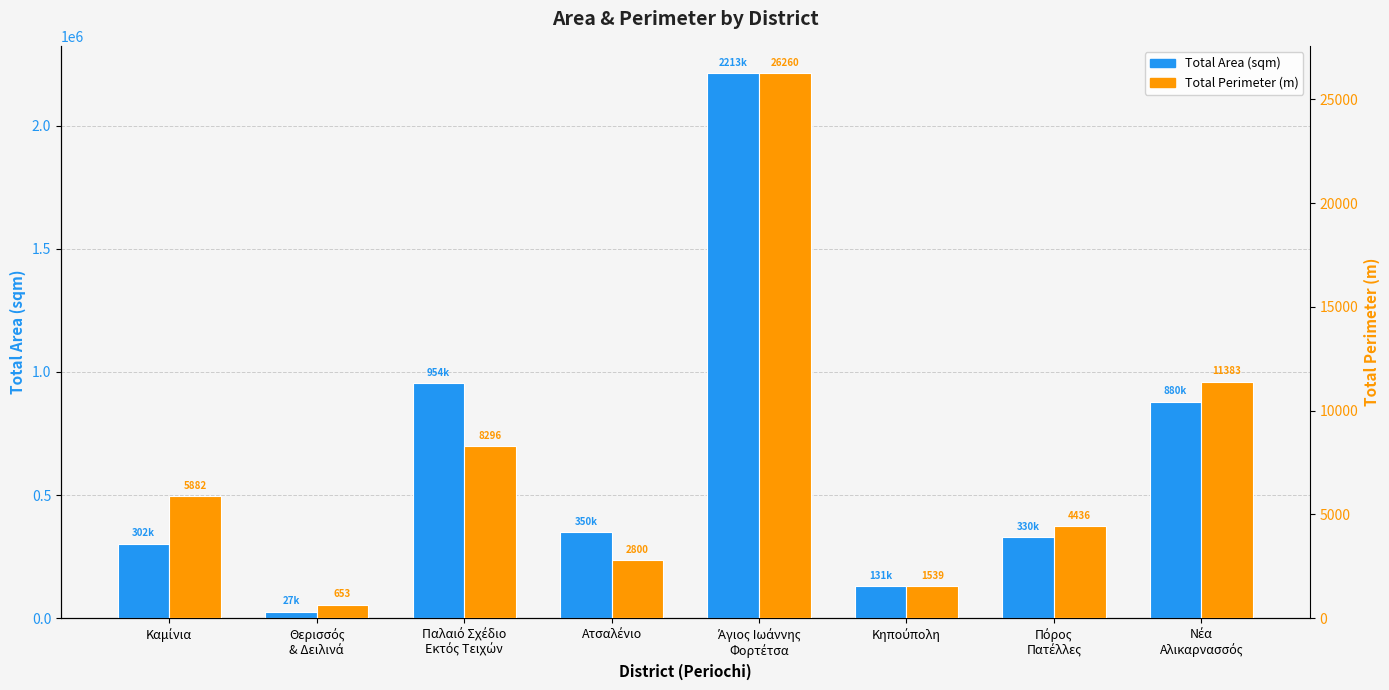

Read the Total Perimeter (m) value at Κηπούπολη.

1539.2